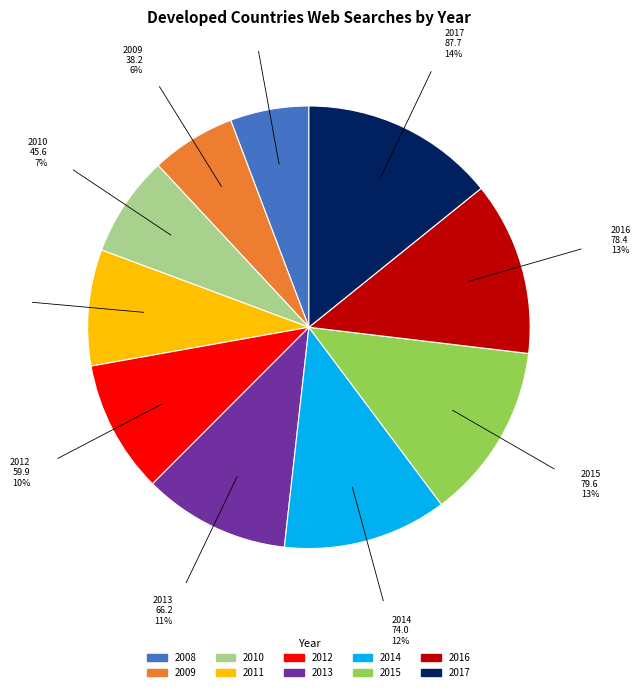

To the nearest percent, what is the difference between the 2017 and 2011 slice percentages?

6%